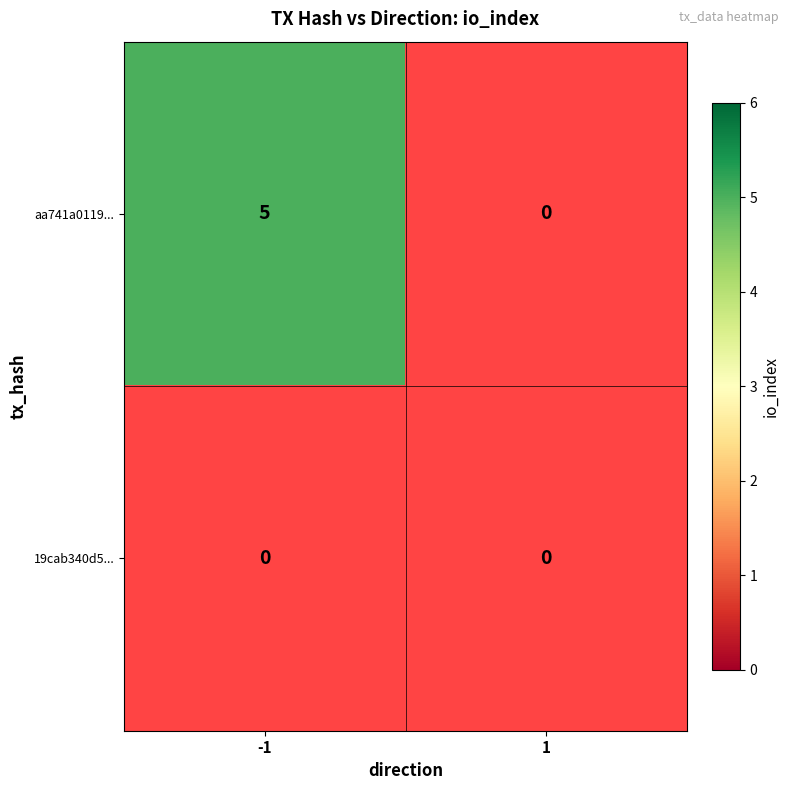

Rank the series at 1 from highest to lowest value.

aa741a011958e365e3bc810efec27d83660122c, 19cab340d563fedf75b3423cd7ffd3ff81b557e